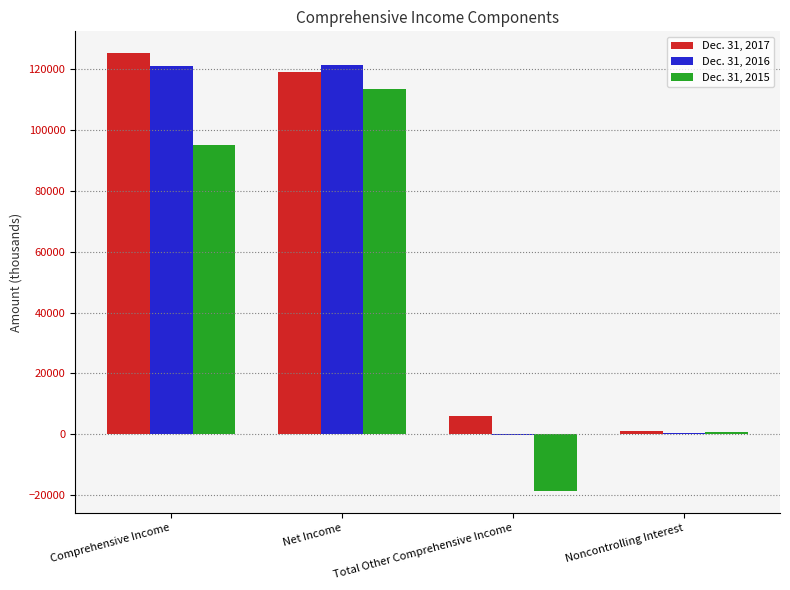

What are all the series names shown in the legend?

Dec. 31, 2017, Dec. 31, 2016, Dec. 31, 2015